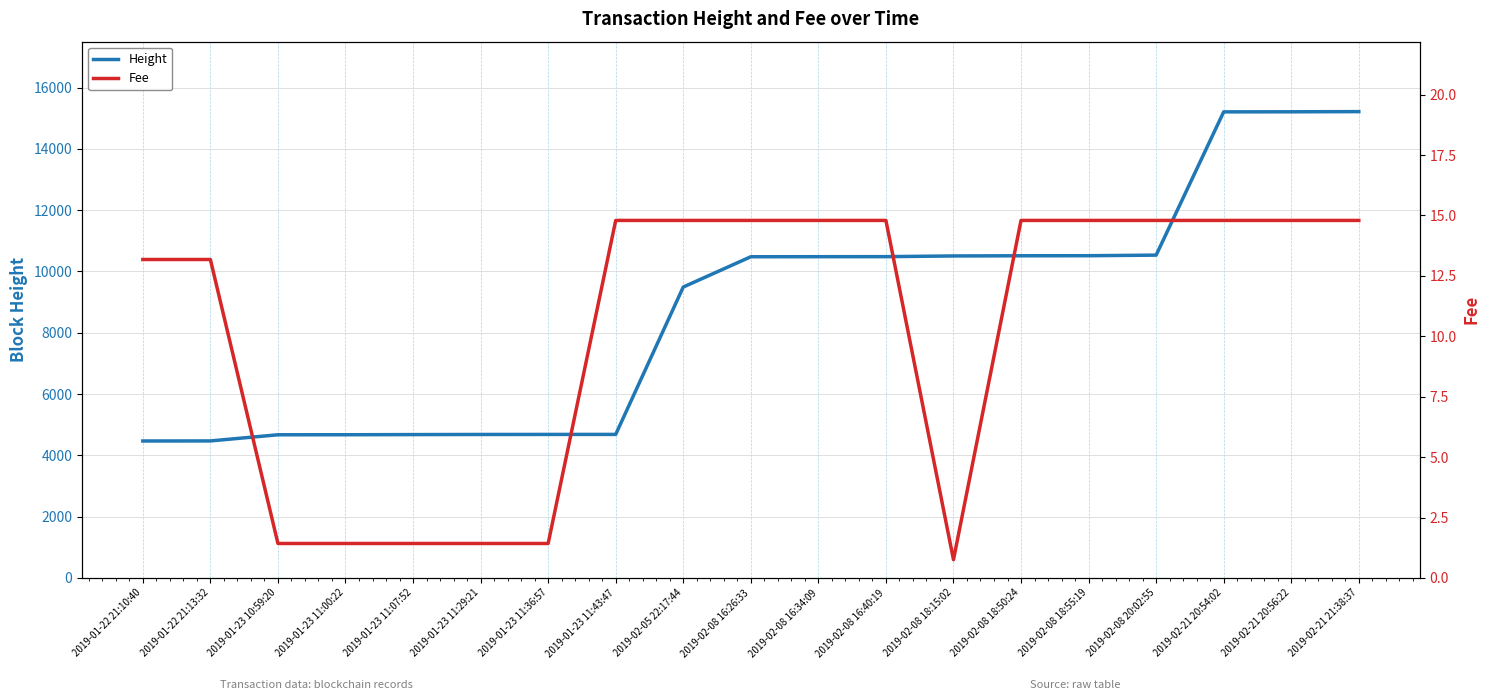

Rank the categories by Height value from highest to lowest.

2019-02-21 21:38:37, 2019-02-21 20:56:22, 2019-02-21 20:54:02, 2019-02-08 20:02:55, 2019-02-08 18:55:19, 2019-02-08 18:50:24, 2019-02-08 18:15:02, 2019-02-08 16:40:19, 2019-02-08 16:34:09, 2019-02-08 16:26:33, 2019-02-05 22:17:44, 2019-01-23 11:43:47, 2019-01-23 11:36:57, 2019-01-23 11:29:21, 2019-01-23 11:07:52, 2019-01-23 11:00:22, 2019-01-23 10:59:20, 2019-01-22 21:13:32, 2019-01-22 21:10:40